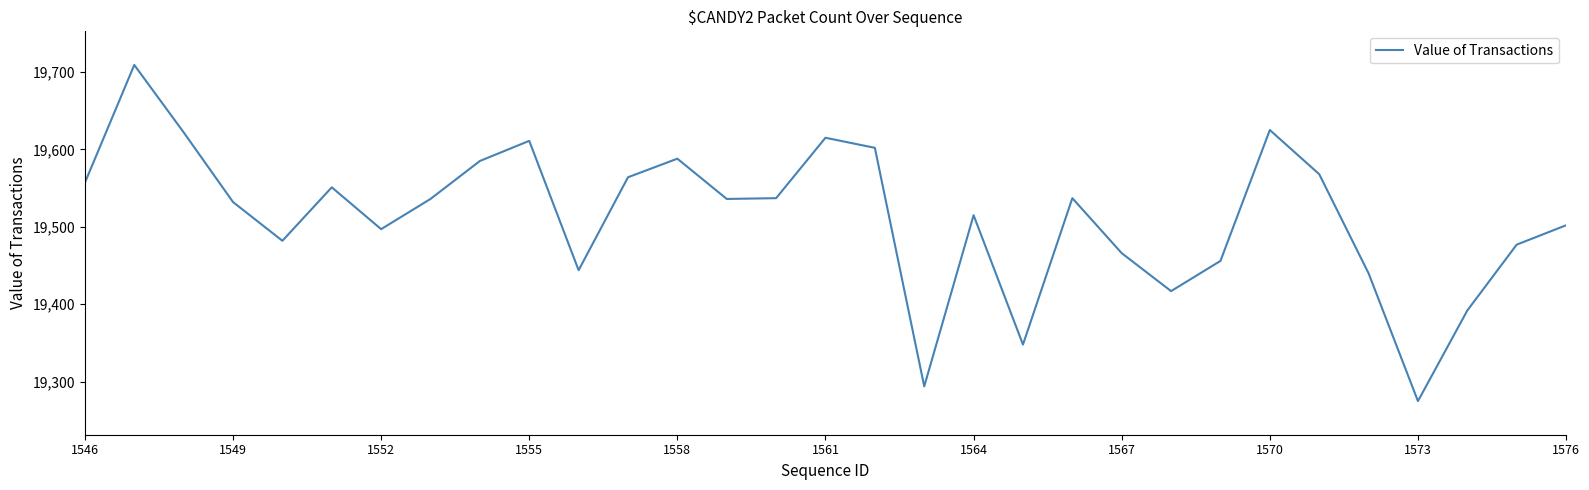

What is the greatest value displayed?

19709